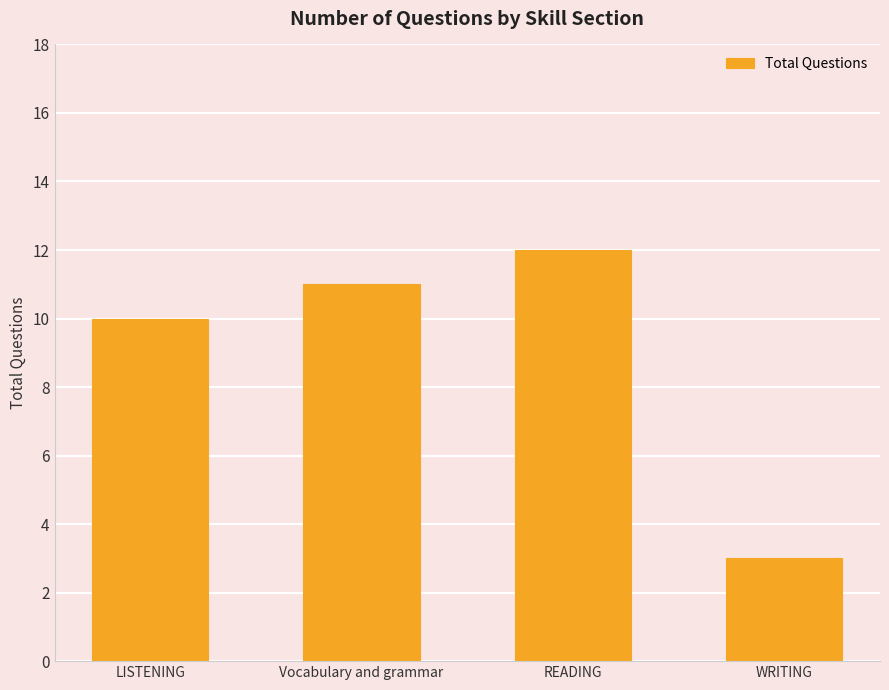

Which has a higher value, Vocabulary and grammar or LISTENING?

Vocabulary and grammar